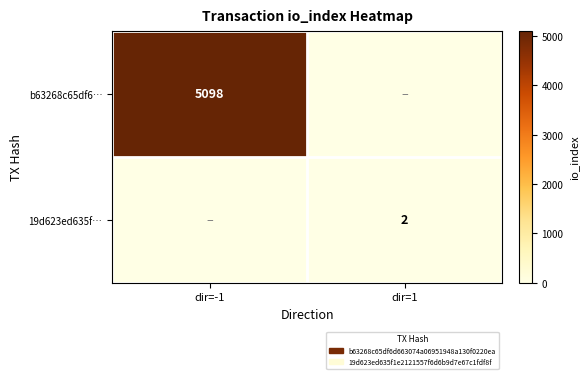

At how many categories does at least one series exceed 2804?

1